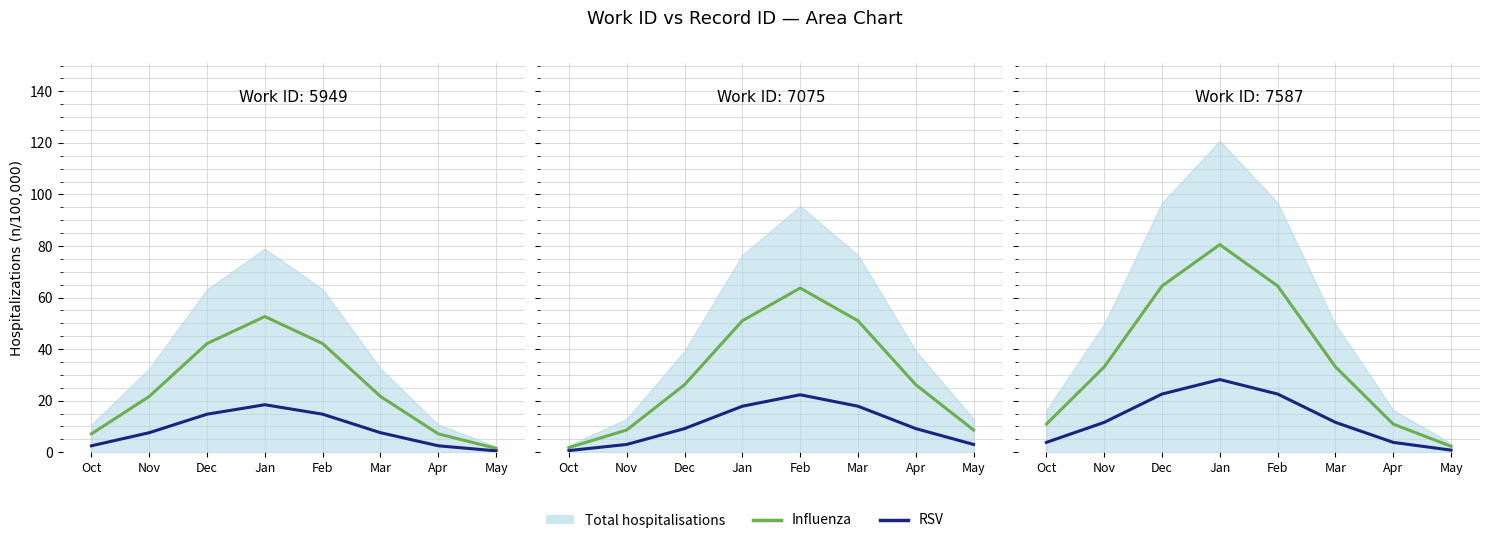

What is the approximate value of RSV at Nov?

11.6